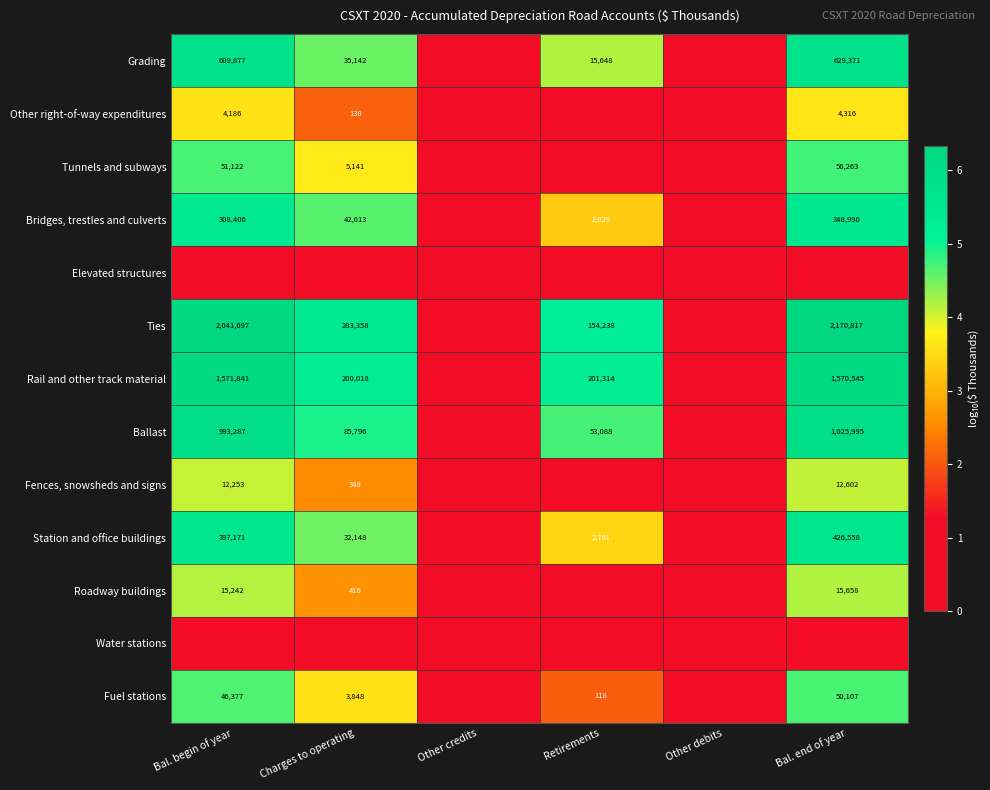

The value of Roadway buildings at Bal. begin of year is 15242. True or false?

True